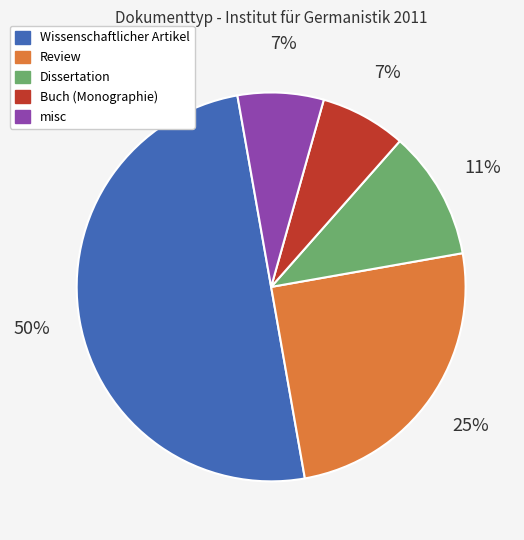

To the nearest percent, what is the average slice percentage?

20%